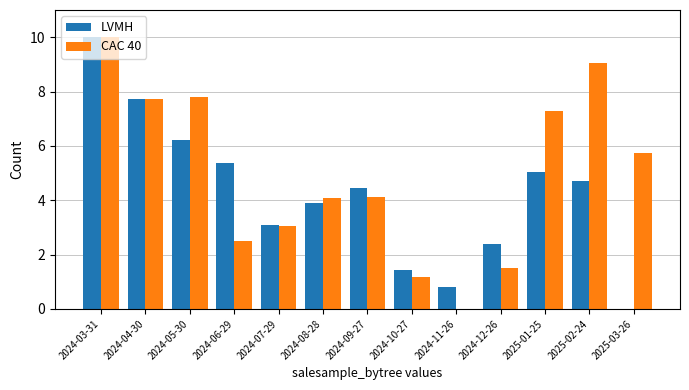

The CAC 40 series shows 3.2 at 2025-01-25. True or false?

False